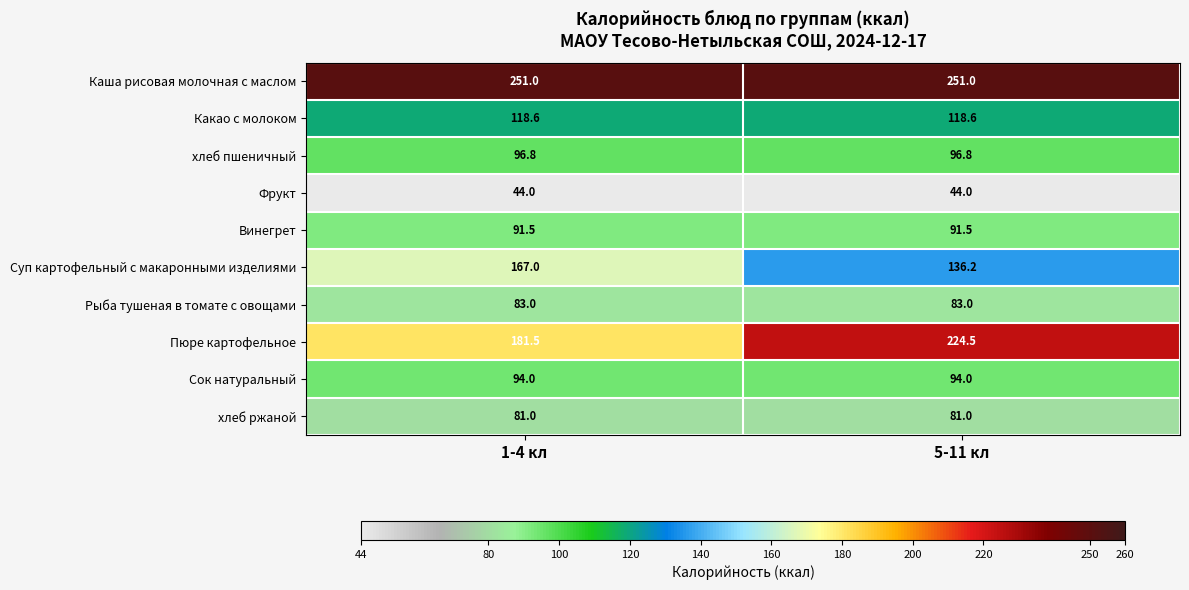

Which series changed the most between 1-4 кл and 5-11 кл?

Пюре картофельное